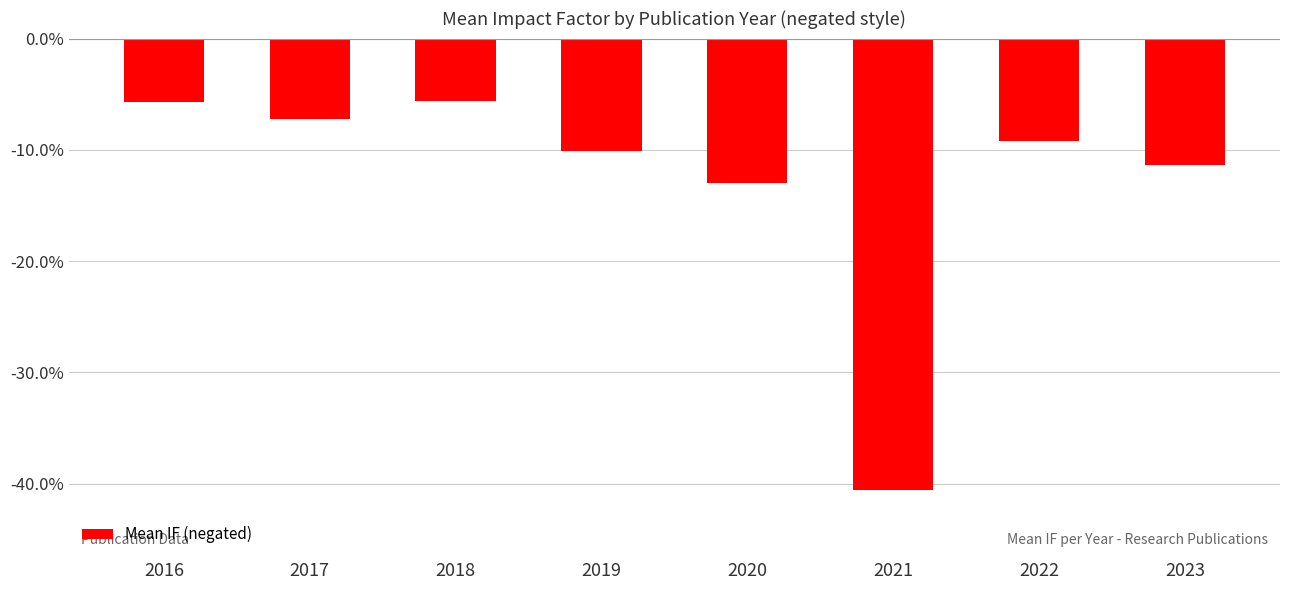

Which has a higher value, 2022 or 2021?

2022